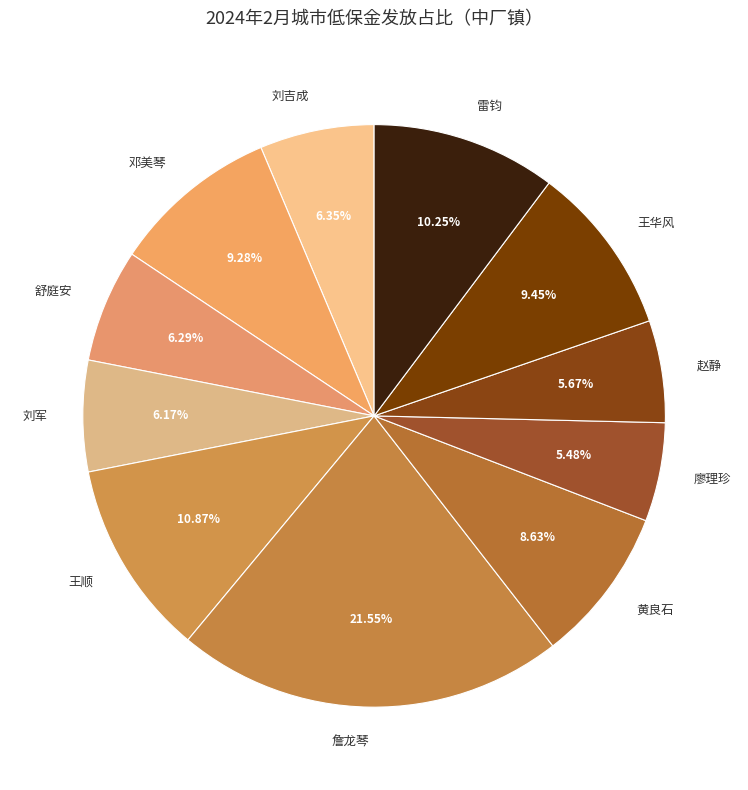

Does any single category account for the majority?

No